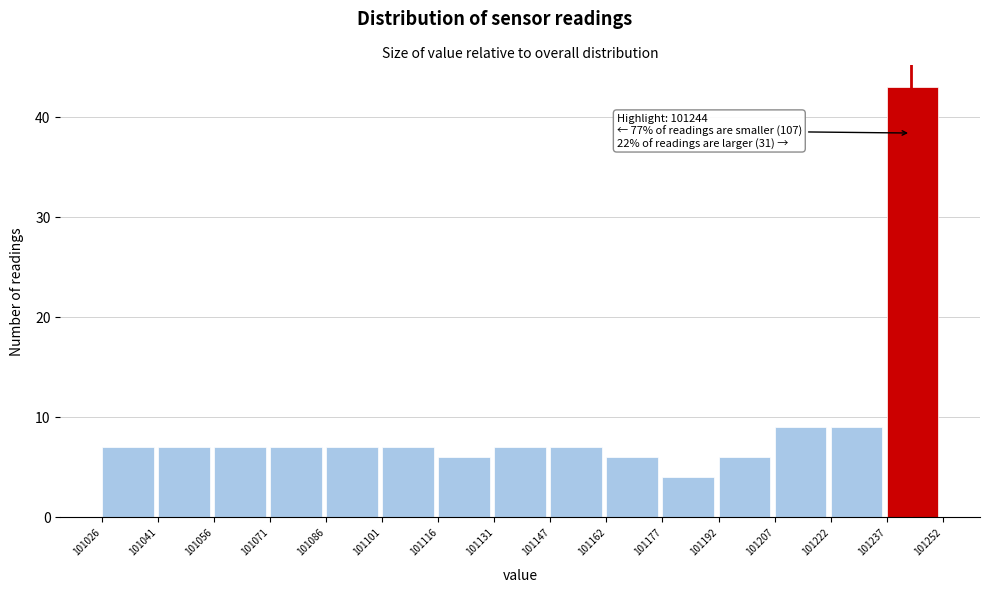

Which range on the x-axis has the tallest bar?

101237 to 101252